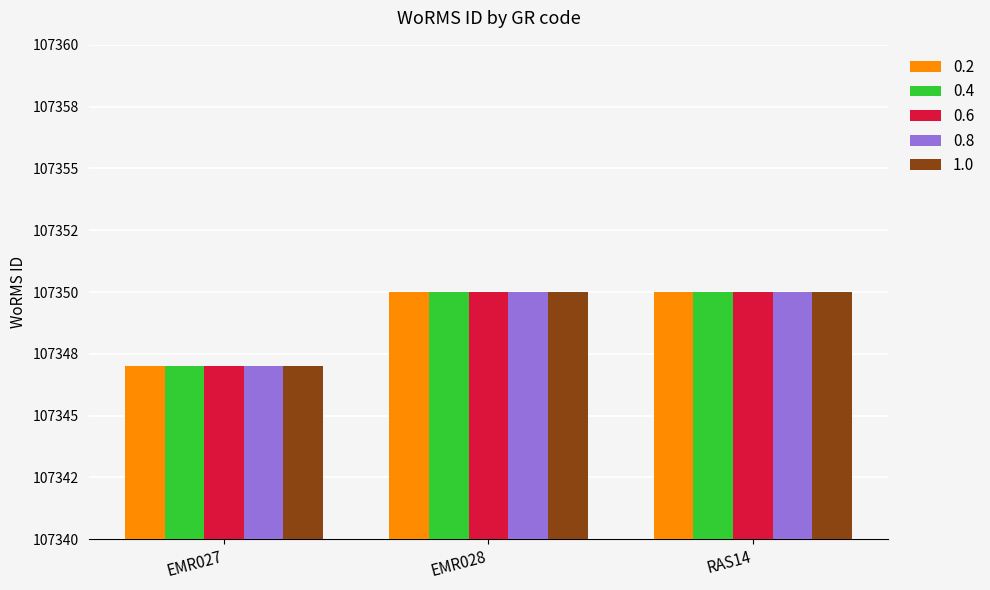

Which has a higher value, EMR027 or RAS14?

RAS14